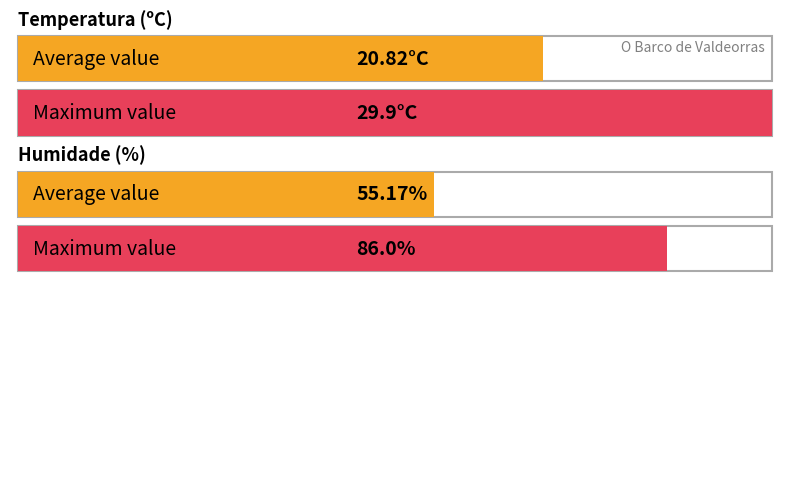

What is the average value of the Humidade (%) series?

55.2